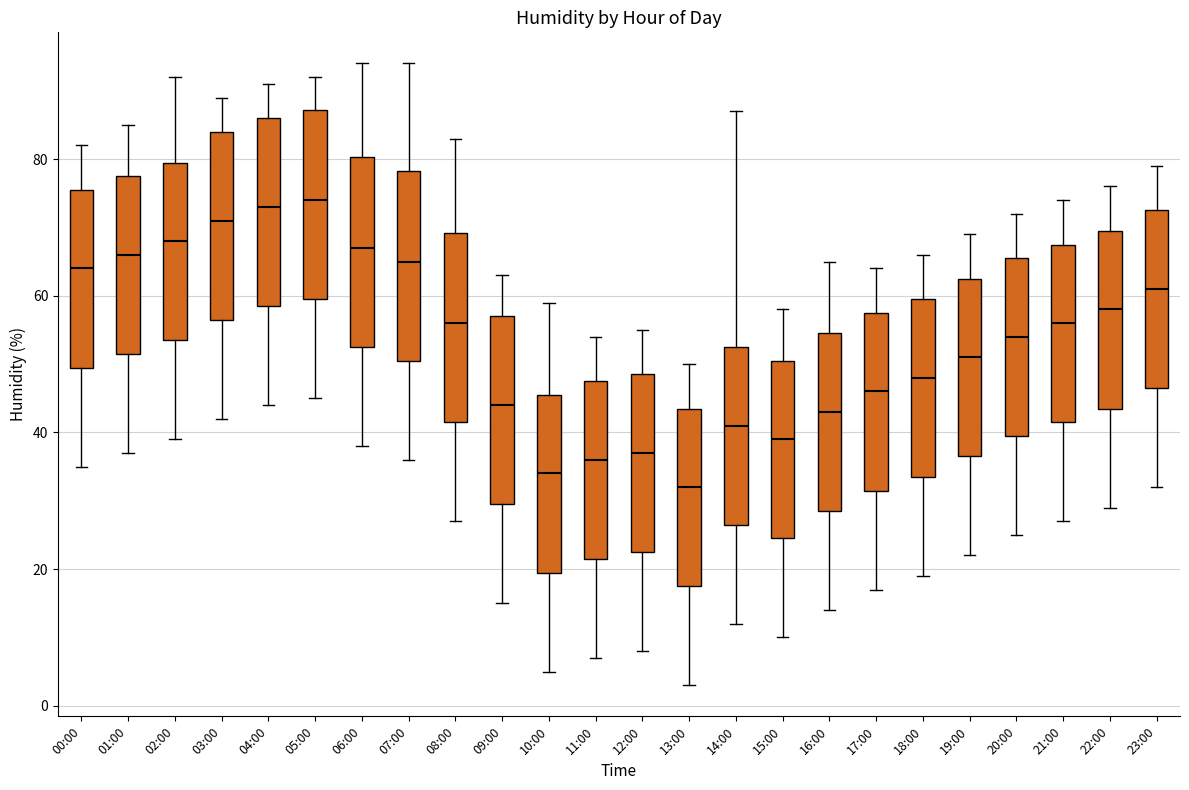

Where does the upper whisker of the box for 05:00 end on the y-axis? The values are not printed on the chart, so give them approximately, as read against the axis.

92